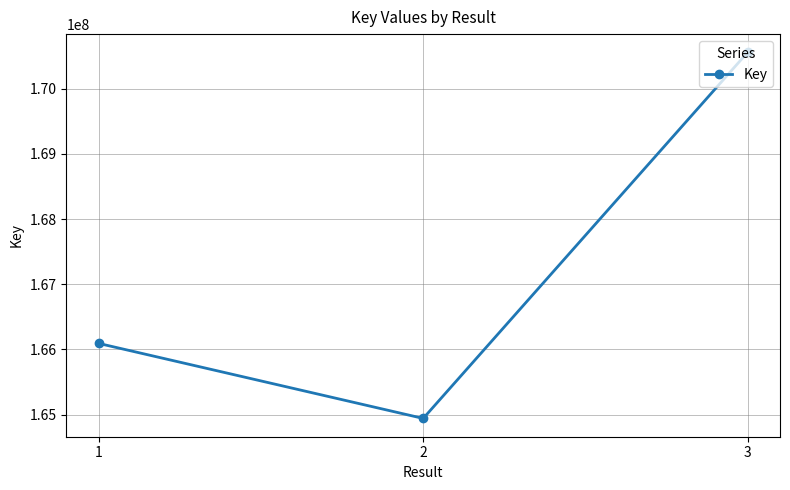

What is the sum of all values?

501592363